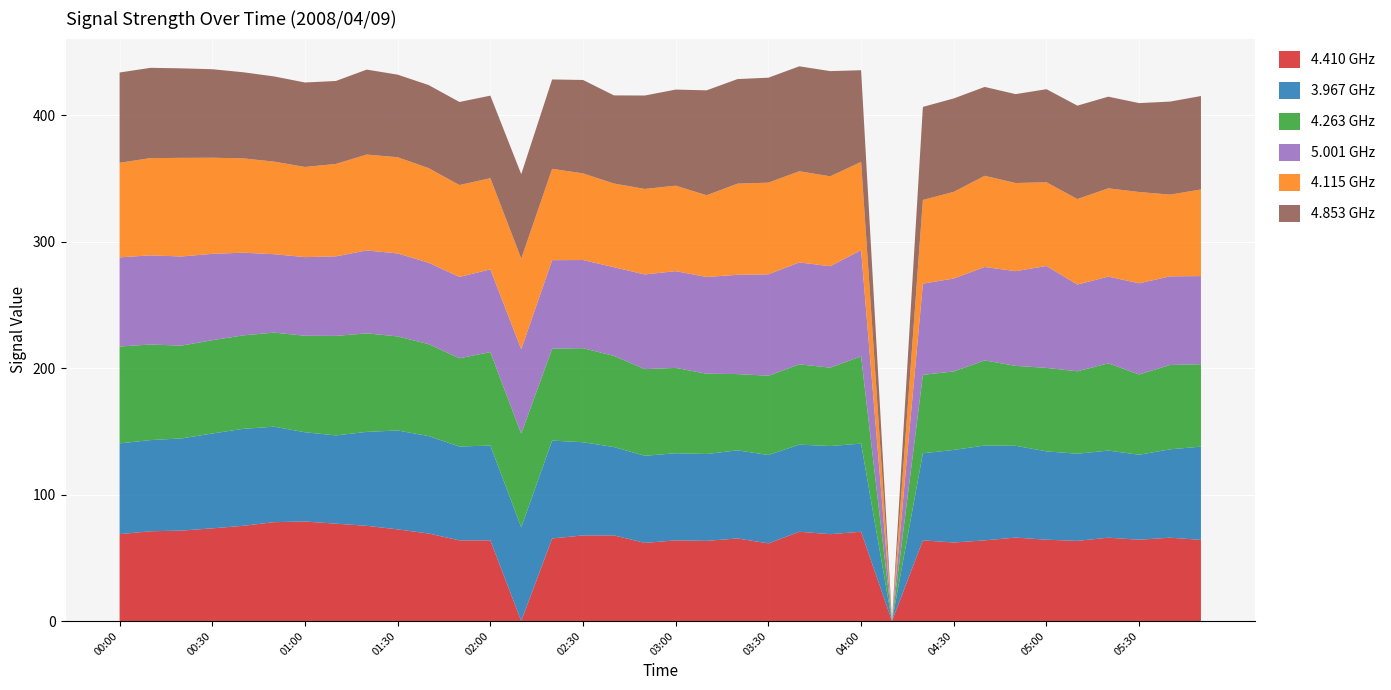

What is the total value across all series at 05:00?

420.6